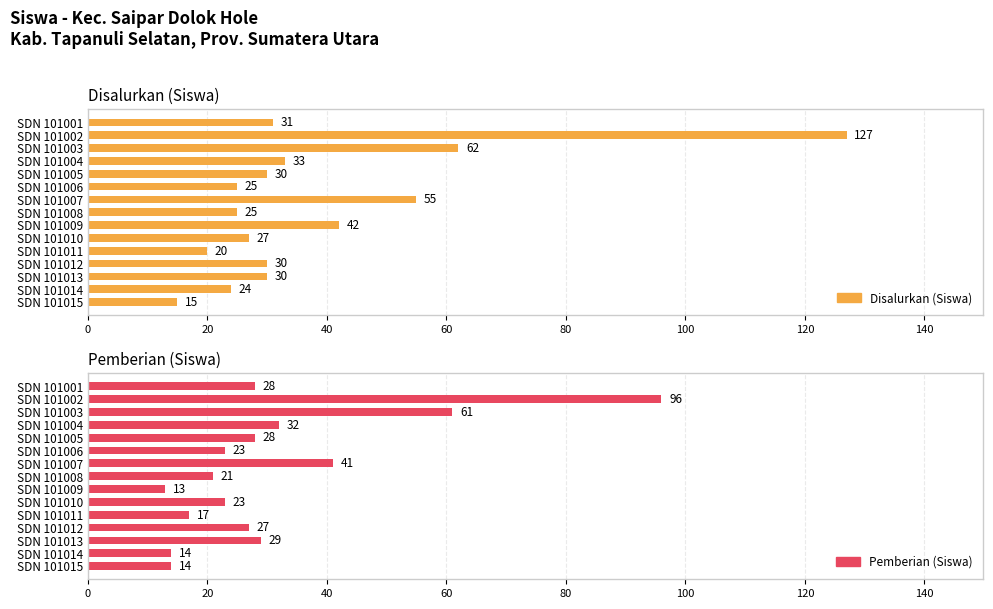

What is the difference between the maximum and minimum values in the Pemberian (Siswa) series?

83